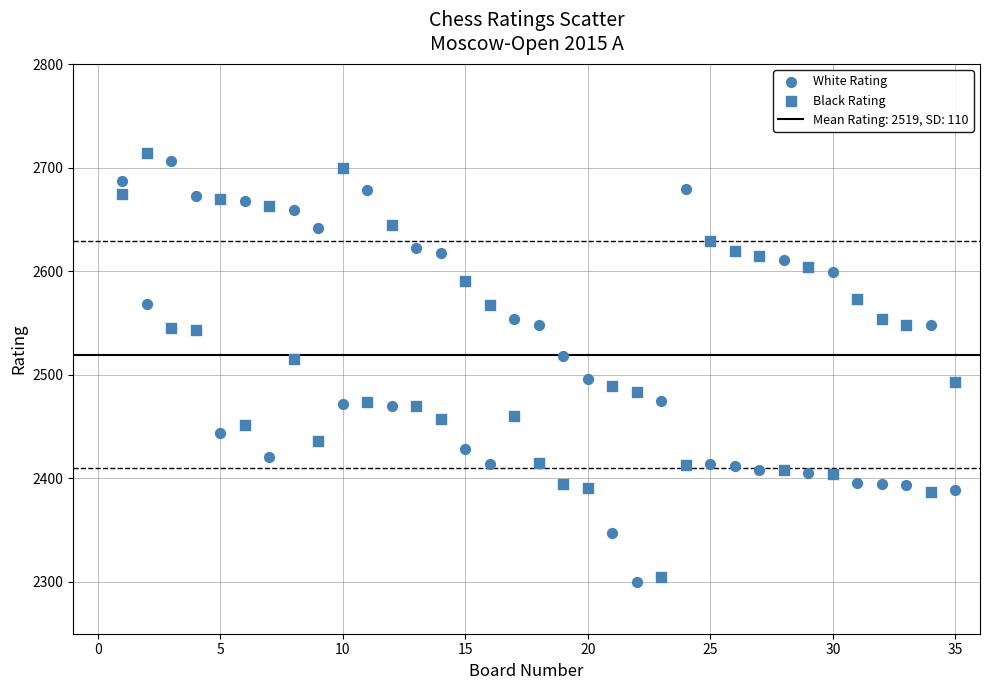

Count the number of points in this scatter plot.

70